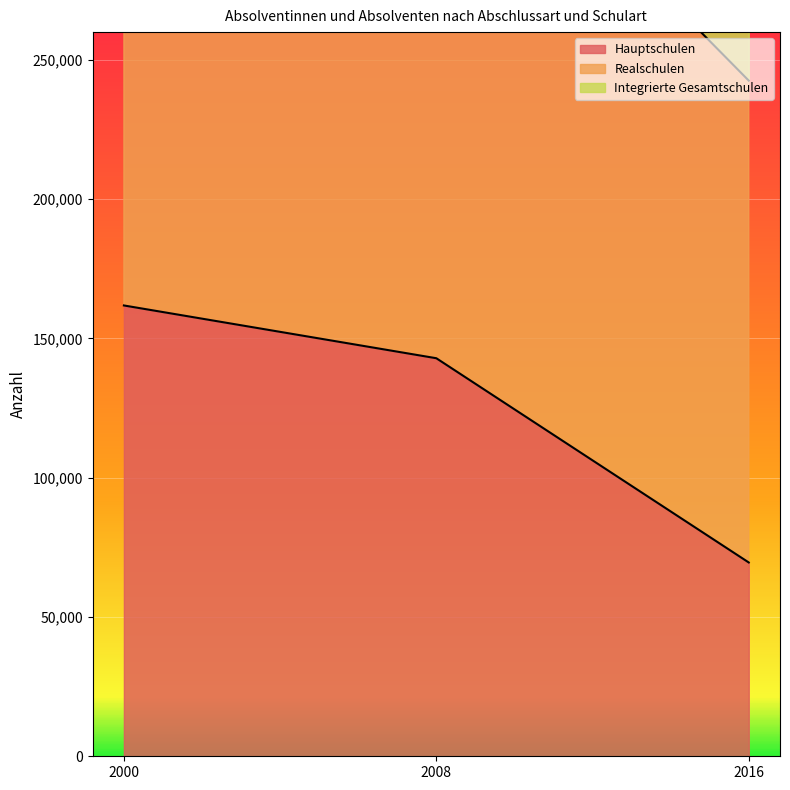

Count the number of categories in the chart.

3